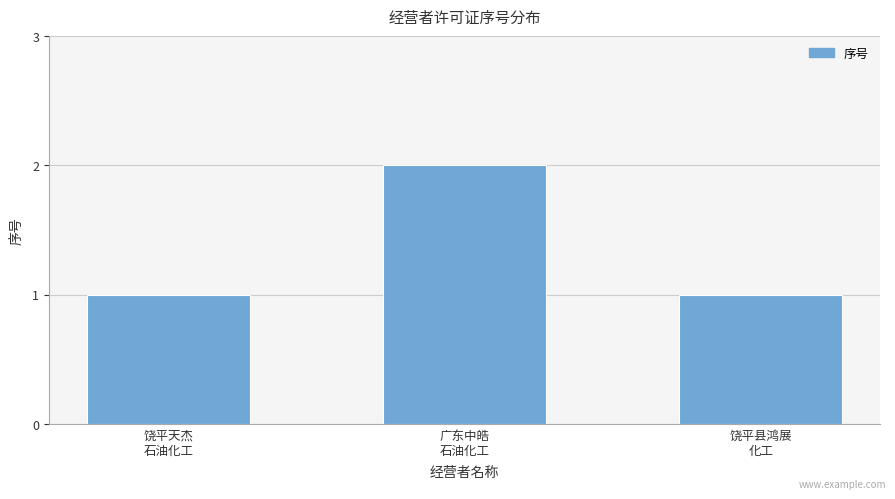

What is the value of the 3rd bar from the left?

1